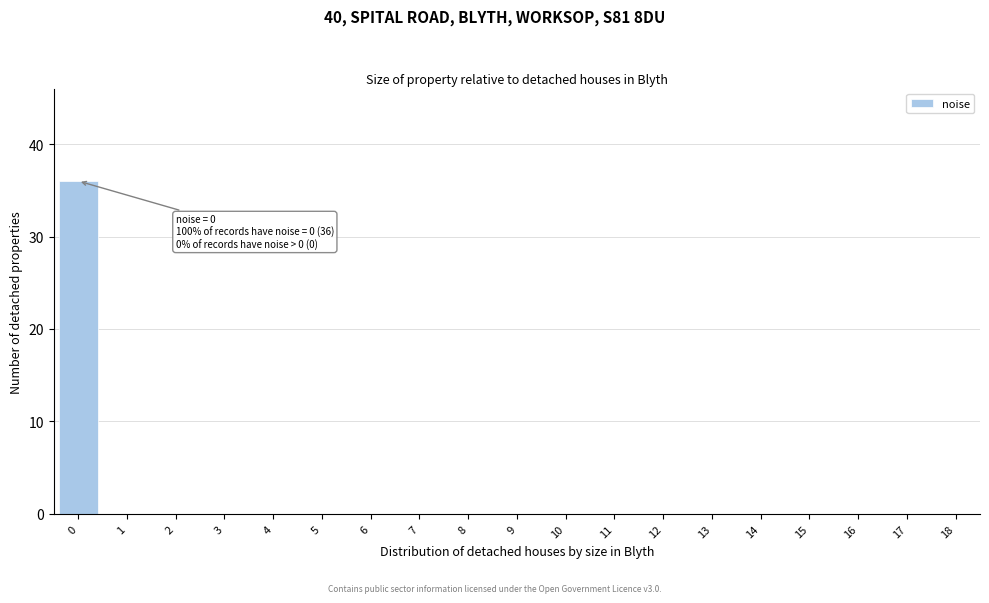

Reading left to right, list all the values displayed in this chart.

0=36	1=0	2=0	3=0	4=0	5=0	6=0	7=0	8=0	9=0	10=0	11=0	12=0	13=0	14=0	15=0	16=0	17=0	18=0